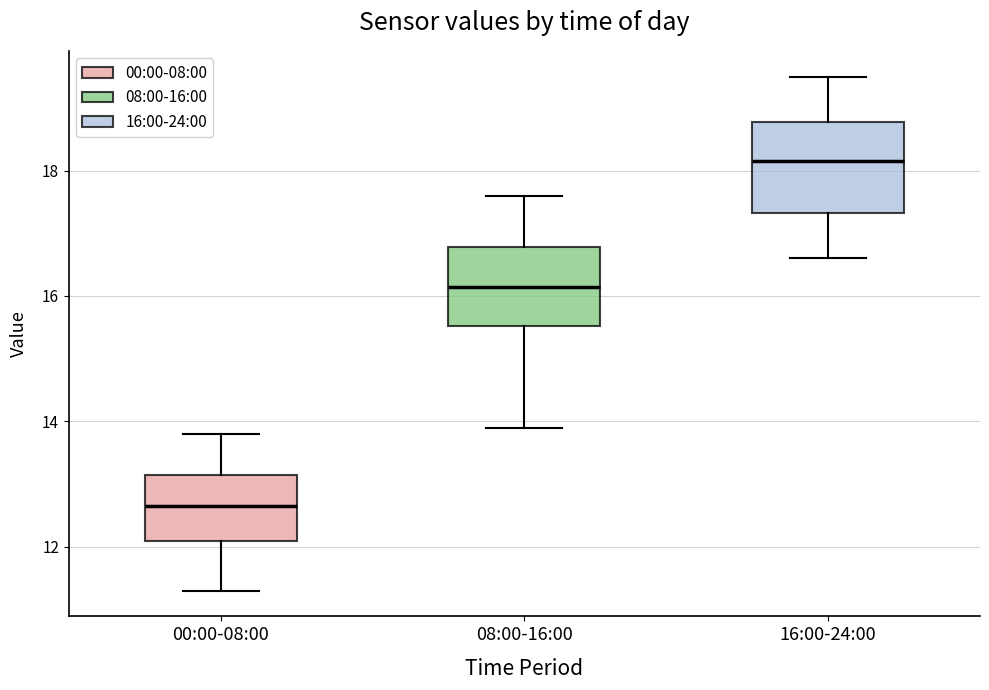

Reading left to right, transcribe this box plot: for each box, give where its median line is, the range the box spans, and where its two whiskers end, as read against the y-axis. The values are not printed on the chart, so give them approximately, as read against the axis.

00:00-08:00: median 12.6, box 12.2 to 13.2, whiskers 11.4 to 13.8
08:00-16:00: median 16.2, box 15.6 to 16.8, whiskers 14.0 to 17.6
16:00-24:00: median 18.2, box 17.4 to 18.8, whiskers 16.6 to 19.6